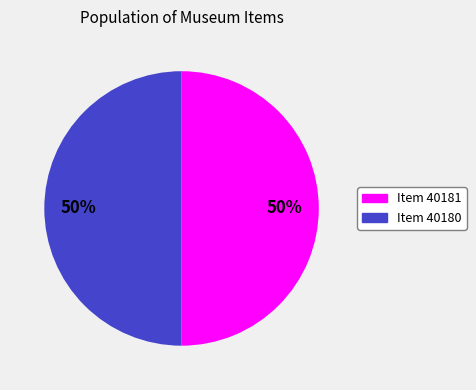

True or false: Item 40181 accounts for 57% of the total.

False